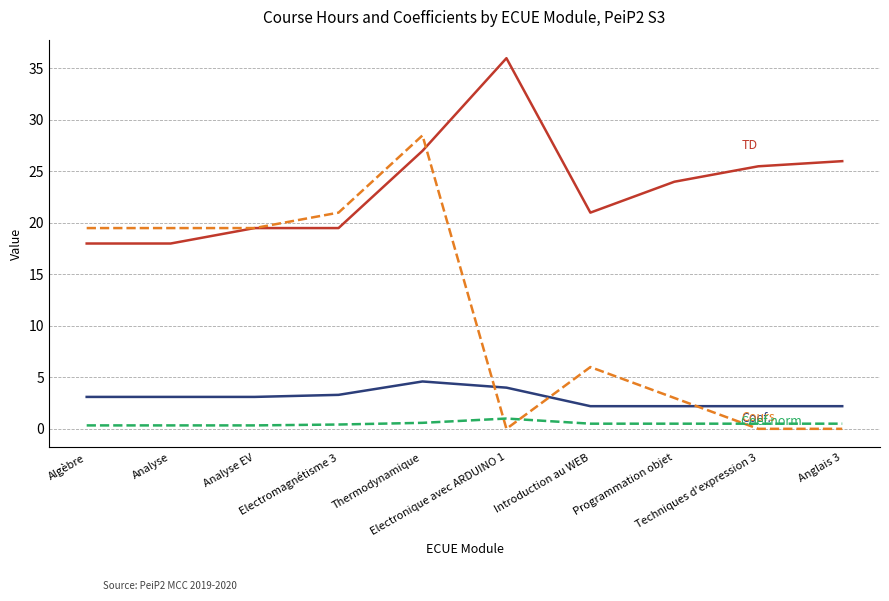

What is the maximum value shown in the chart?

36.0